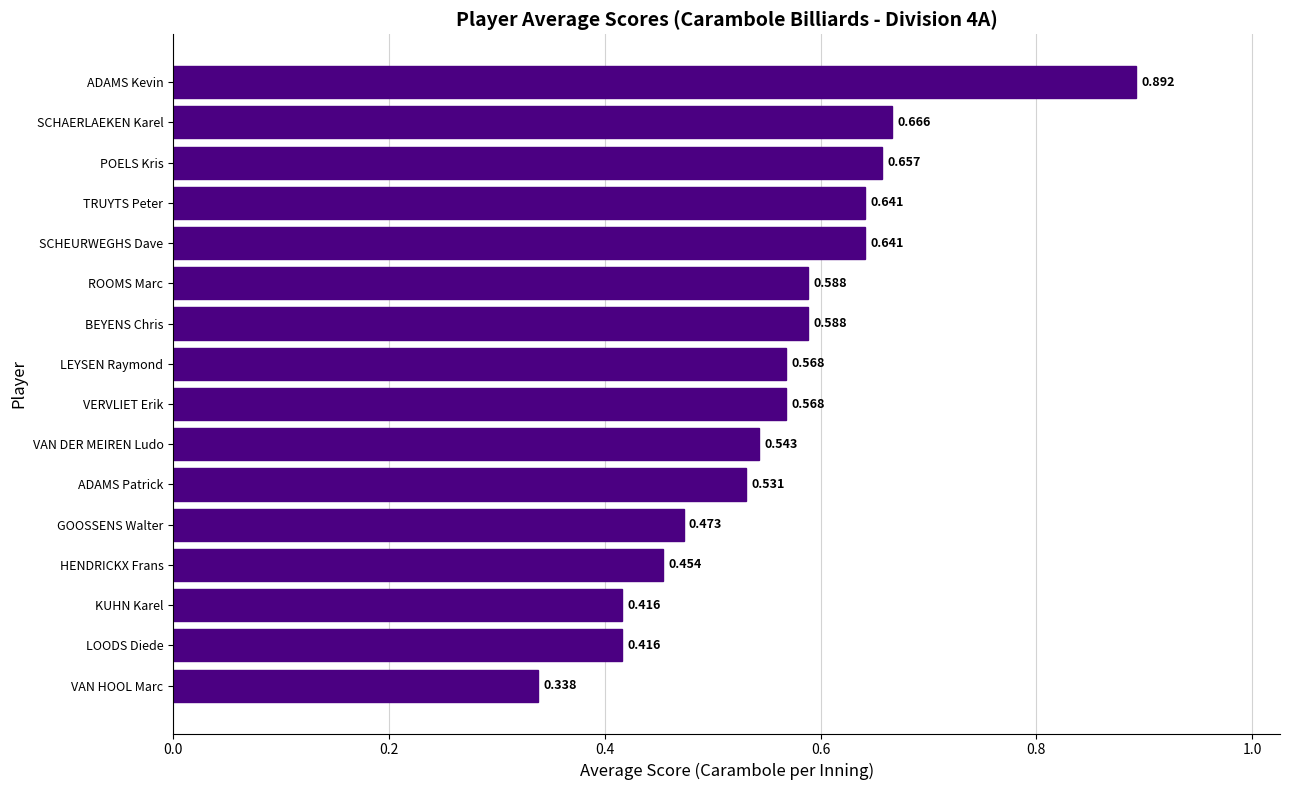

Which label corresponds to the largest value in the chart?

ADAMS Kevin